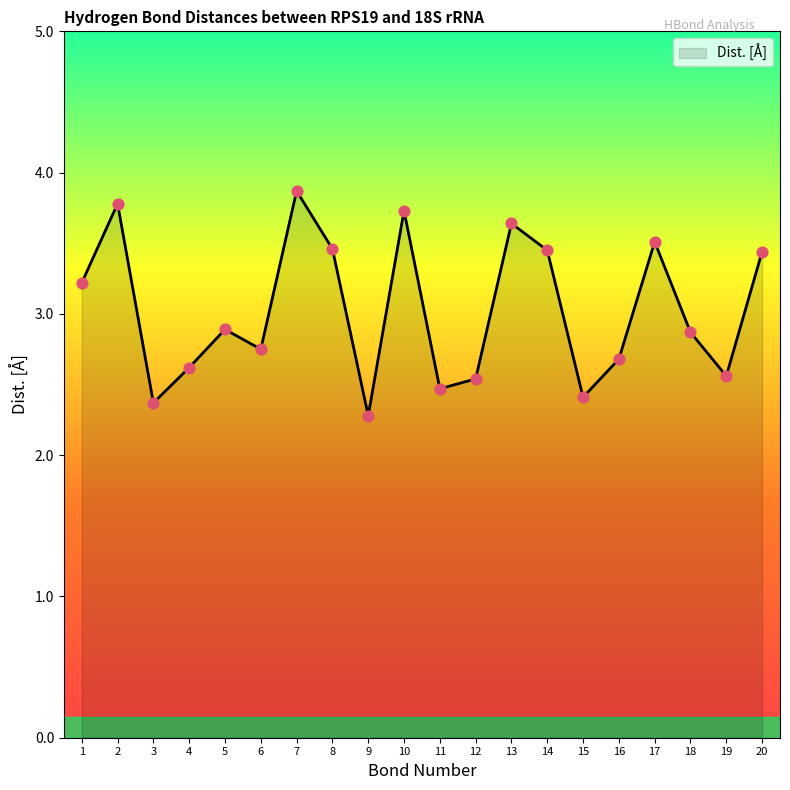

Approximately how many times larger is the value at 9 compared to 14?

0.7